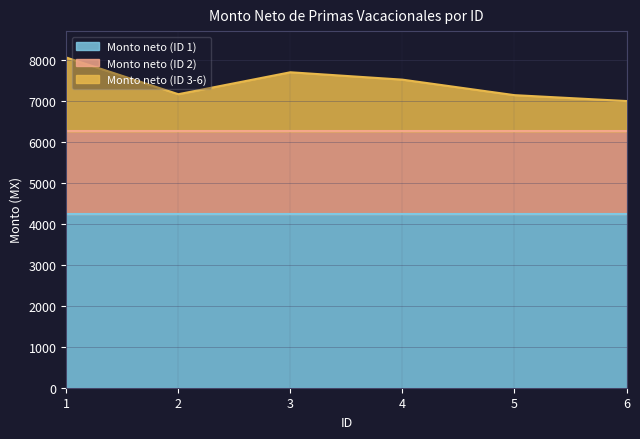

Reading left to right, what are all the values shown in this chart?

Monto neto (ID 1): 4243.0	4243.0	4243.0	4243.0	4243.0	4243.0
Monto neto (ID 2): 2010.0	2010.0	2010.0	2010.0	2010.0	2010.0
Monto neto (ID 3-6): 1798.5	904.0	1439.0	1259.0	881.0	737.5